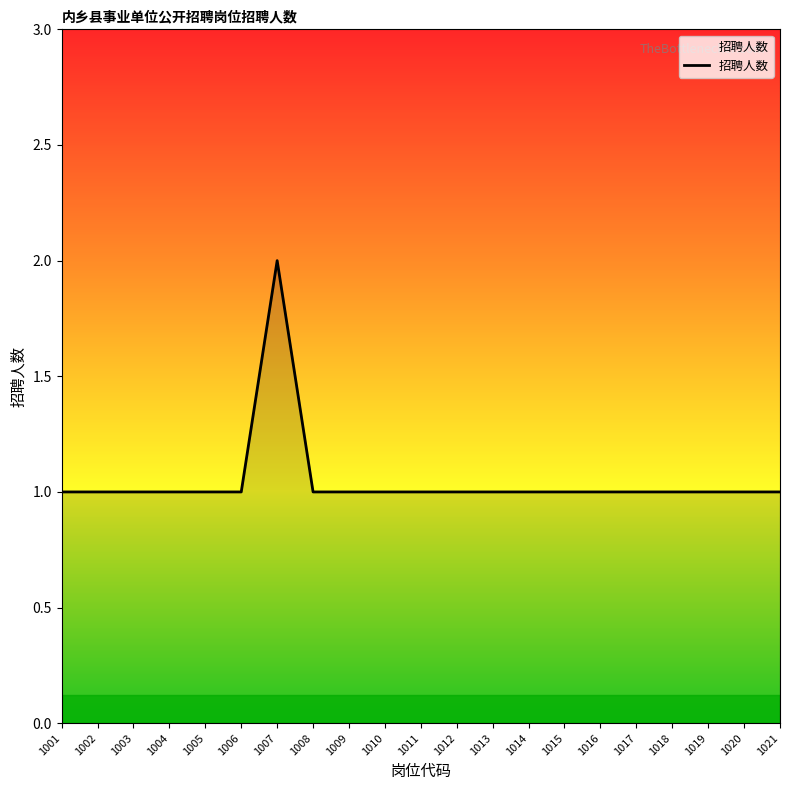

How many lines are shown in the chart?

1